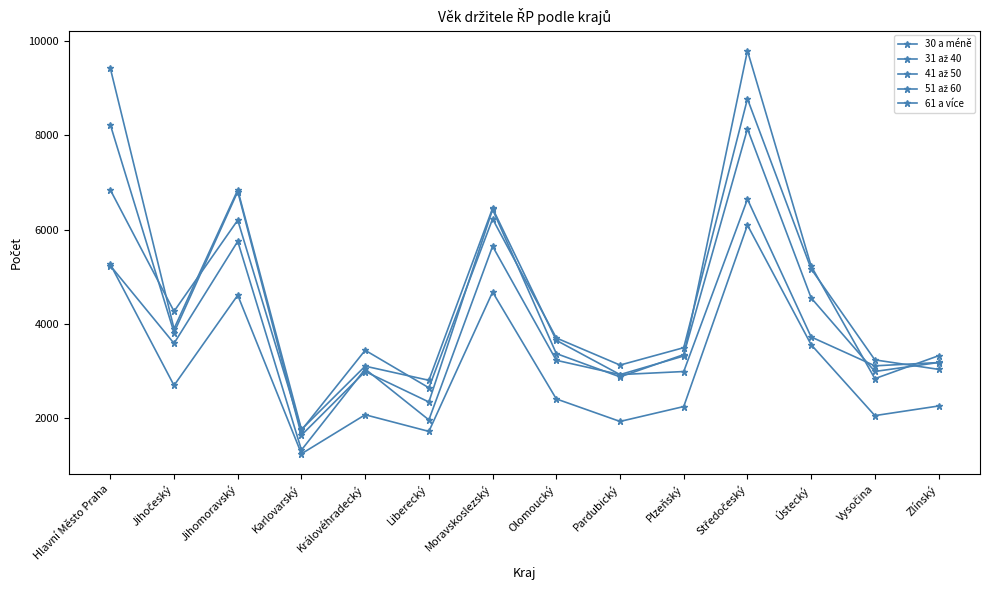

At which category does 61 a více reach its first local valley?

Jihočeský